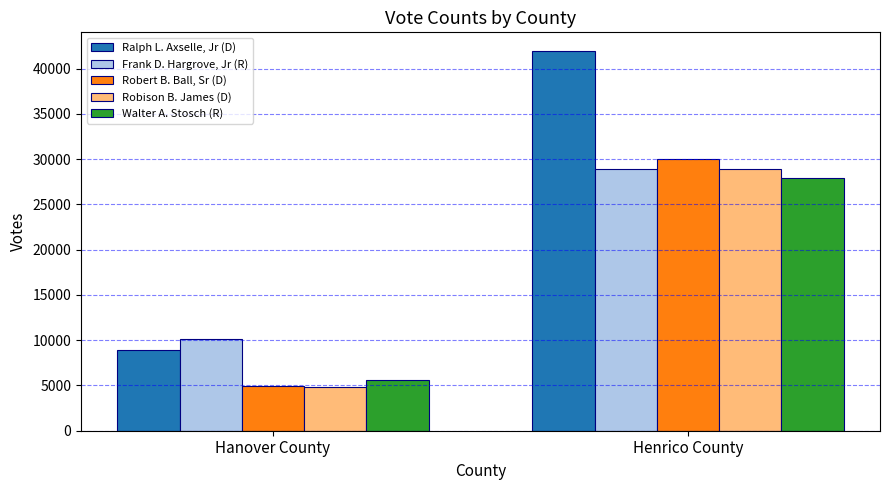

How many data points in Walter A. Stosch (R) are less than 27922?

1